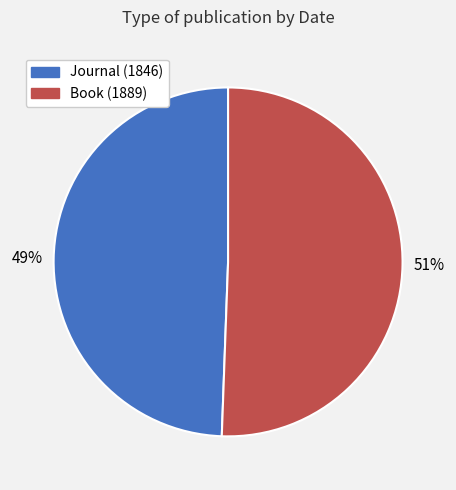

To the nearest percent, what is the average slice percentage?

50%